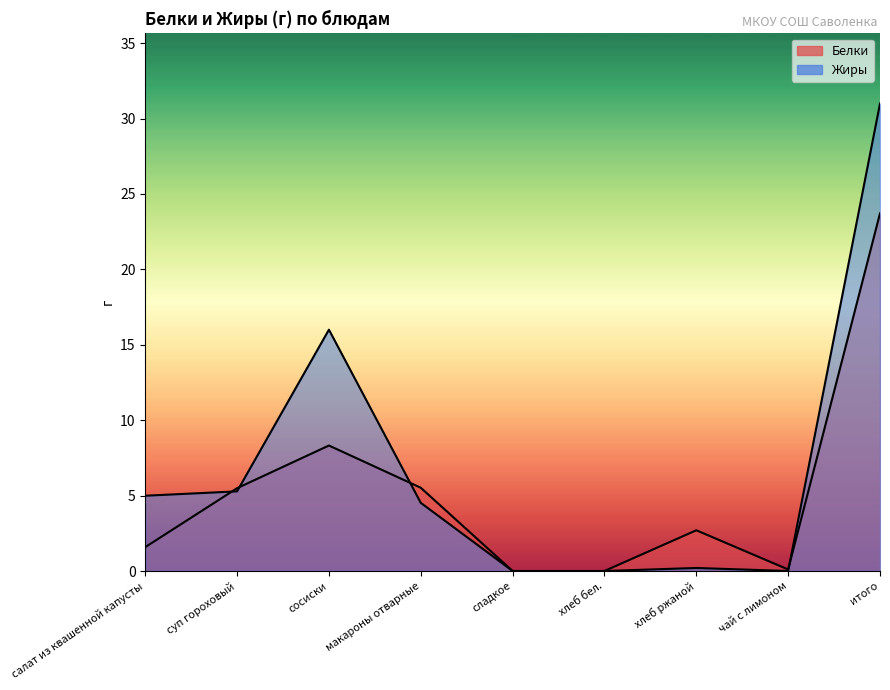

How many times do Белки and Жиры cross each other?

4